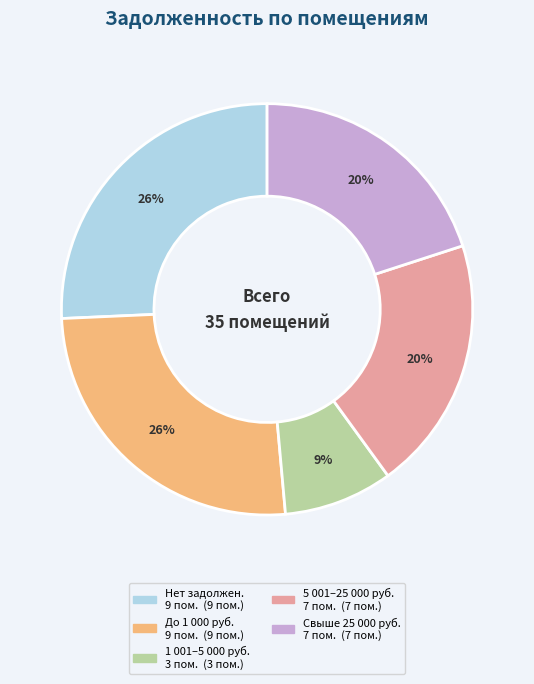

To the nearest percent, what is the difference between the largest and smallest slice percentages?

17%